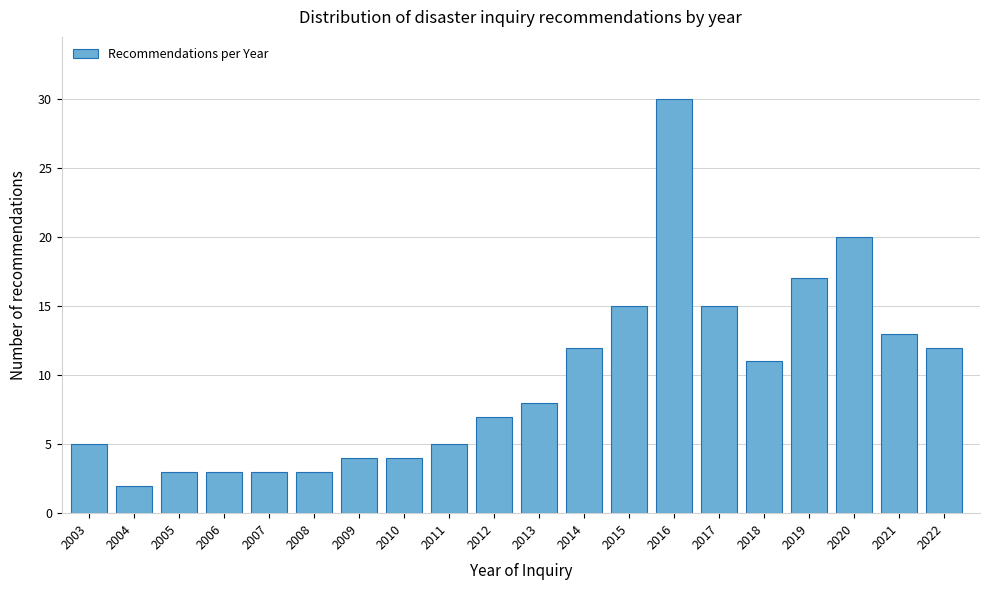

Reading left to right, what are all the values shown in this chart?

2003=5	2004=2	2005=3	2006=3	2007=3	2008=3	2009=4	2010=4	2011=5	2012=7	2013=8	2014=12	2015=15	2016=30	2017=15	2018=11	2019=17	2020=20	2021=13	2022=12